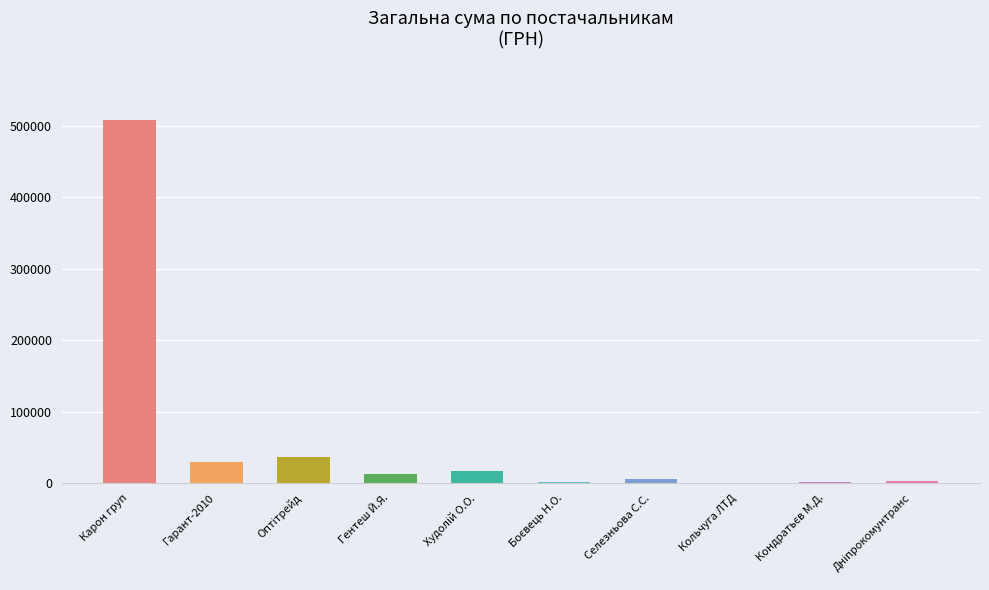

Read the value at Селезньова С.С..

5400.0